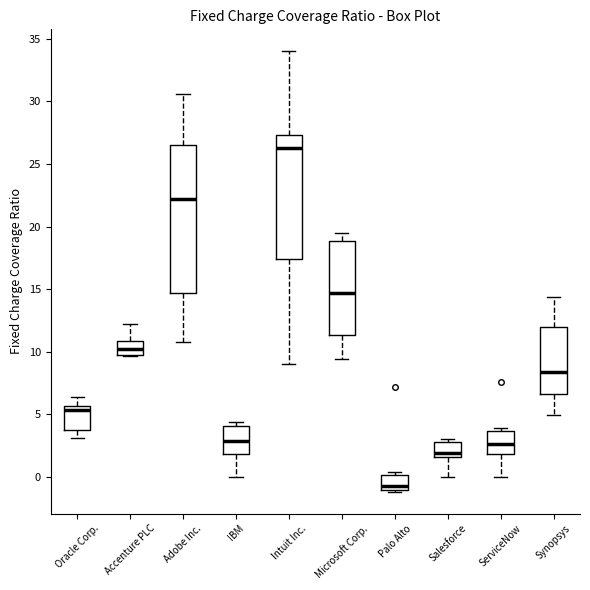

Where is the upper edge of the box for Palo Alto on the y-axis? The values are not printed on the chart, so give them approximately, as read against the axis.

0.0